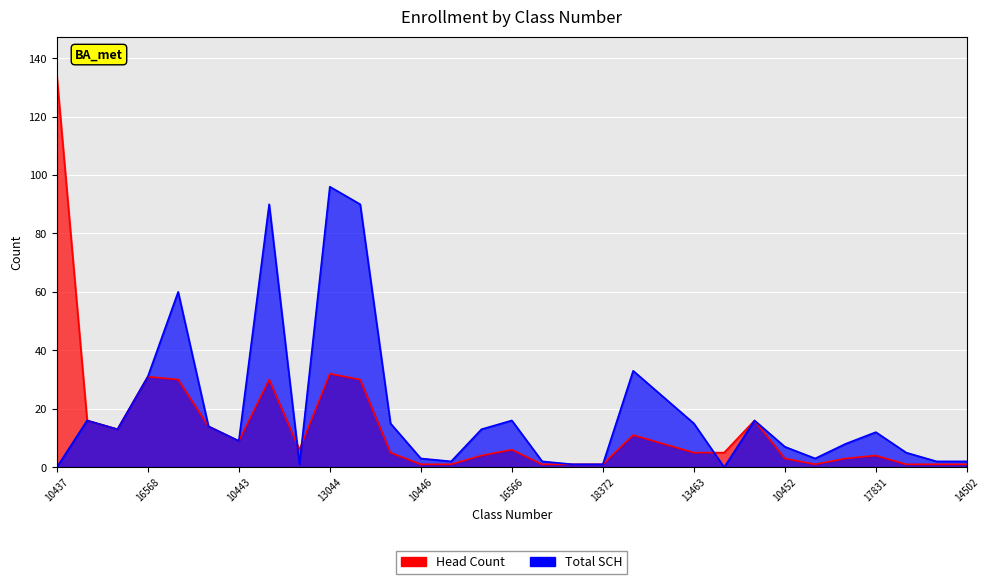

How many interior local peaks does the Total SCH series have?

8